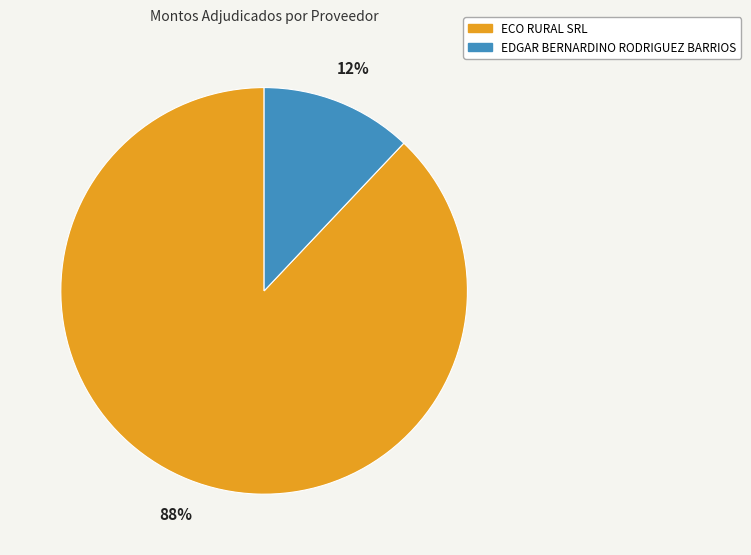

What is the largest slice in the pie chart?

ECO RURAL SRL